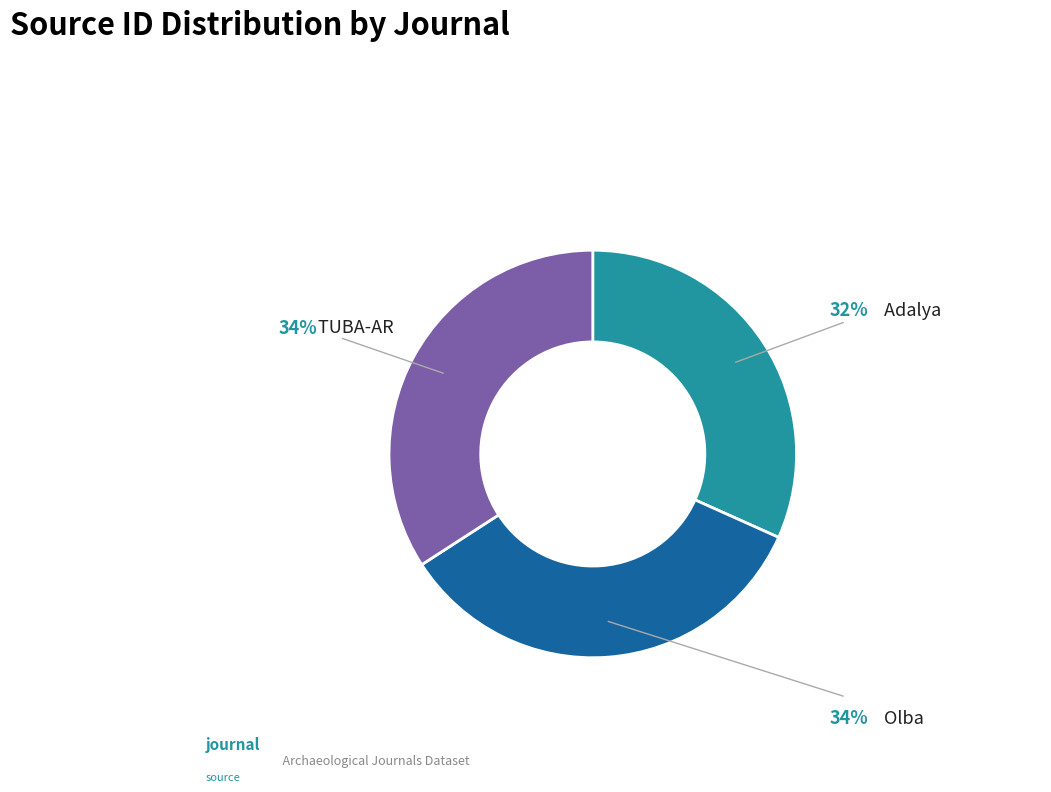

True or false: TUBA-AR accounts for 43% of the total.

False